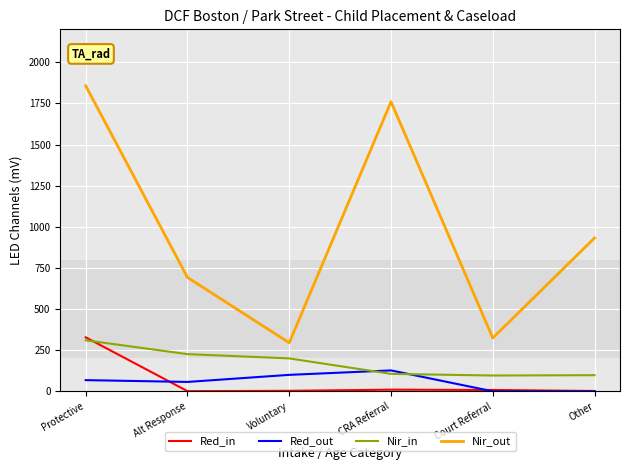

Does the chart have visible grid lines?

Yes